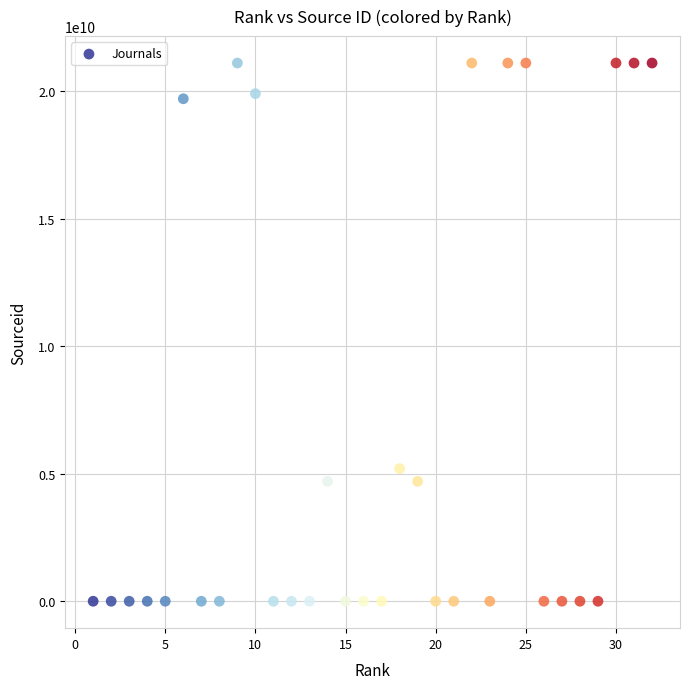

What is the range of Y values (max minus min)?

21101045371